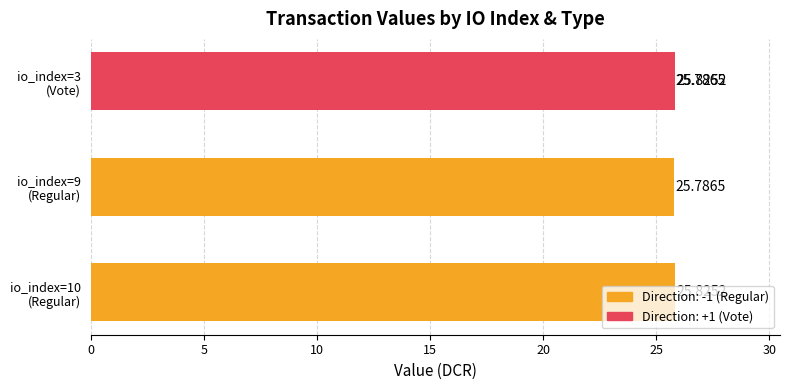

Does the chart contain stacked bars?

No